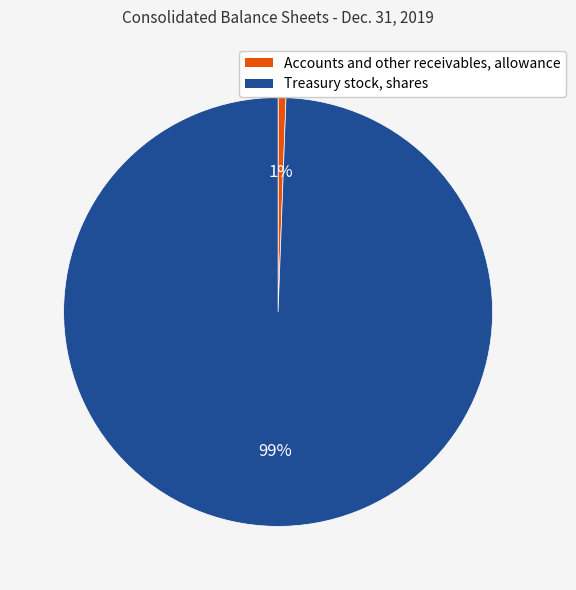

Which has a higher value, Treasury stock, shares or Accounts and other receivables, allowance?

Treasury stock, shares